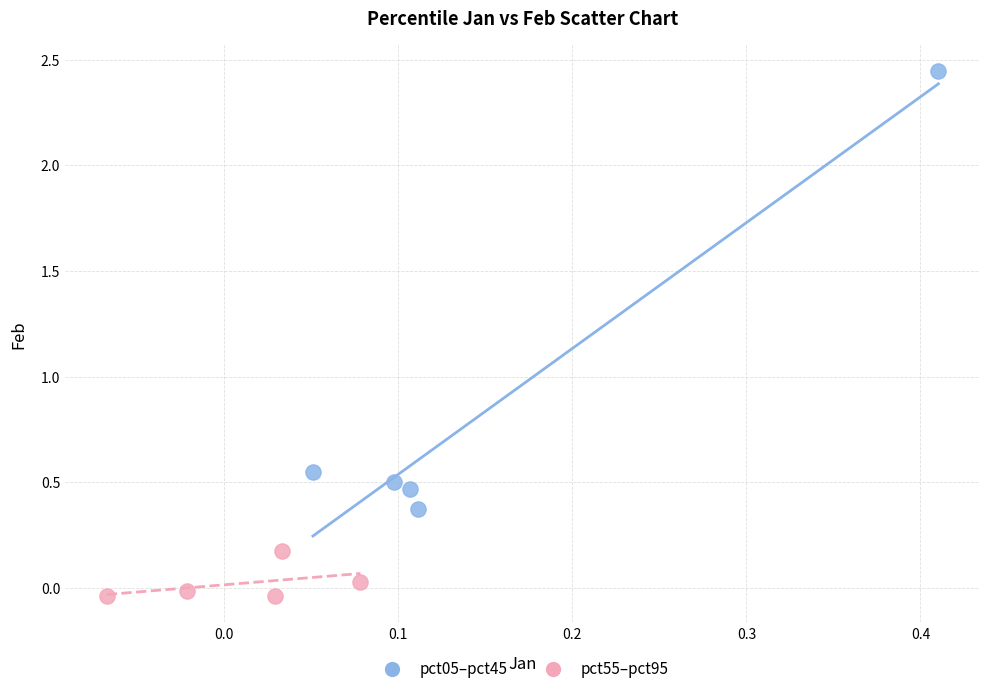

Which series reaches the minimum Y coordinate?

pct55–pct95